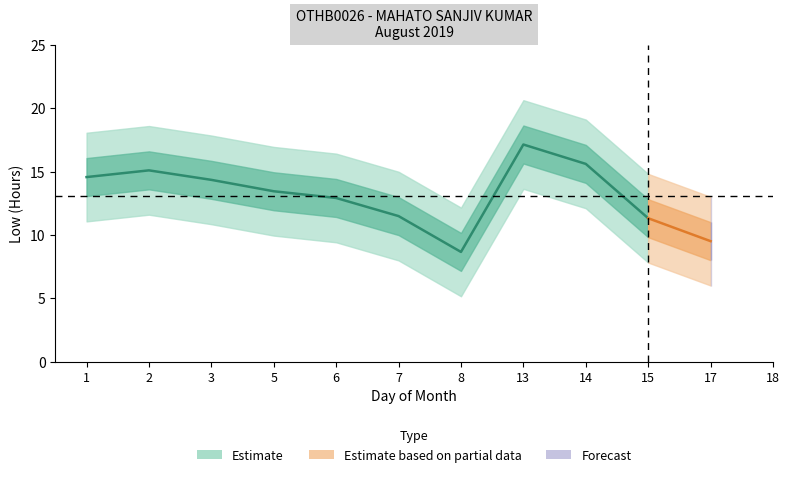

What is the sum of all values?

144.0